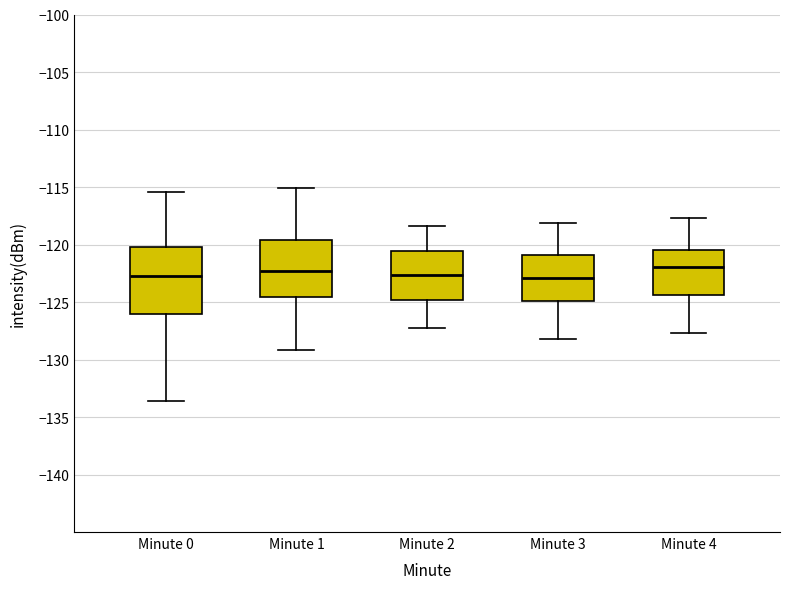

Comparing the boxes themselves (not the whiskers), which one is the tallest?

Minute 0